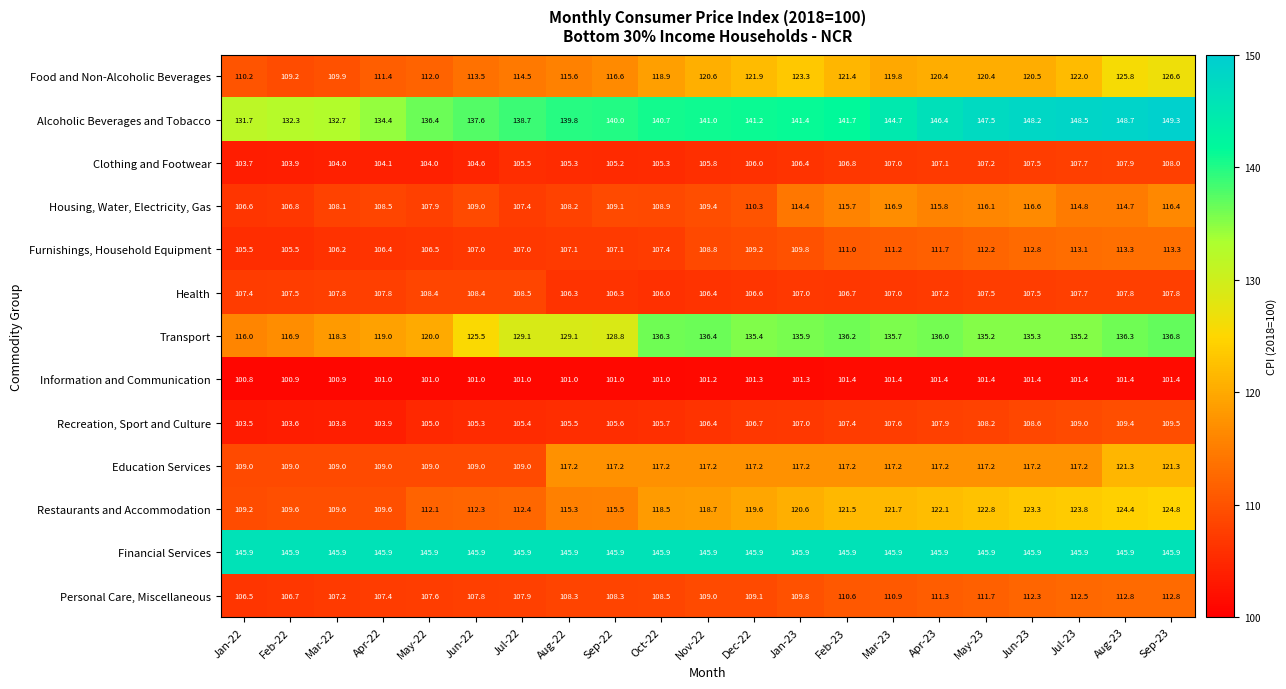

What is the difference between the maximum and minimum values in the Clothing and Footwear series?

4.3